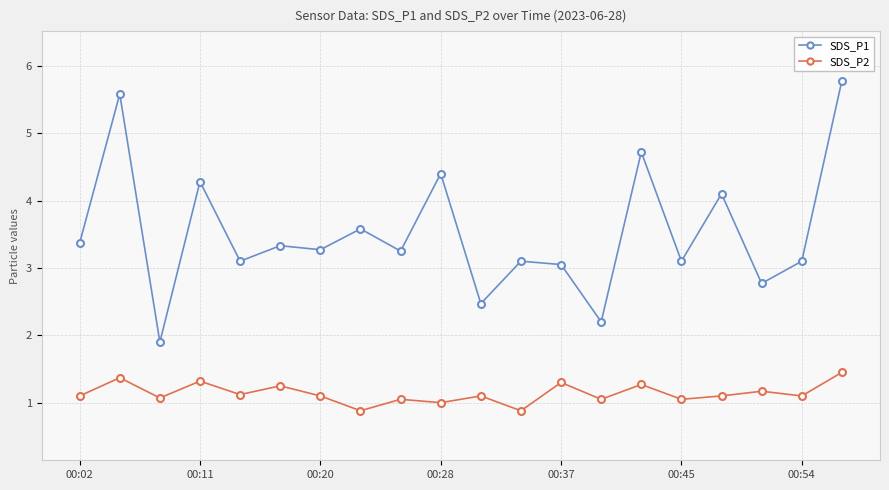

List the series in order of their peak value, lowest first.

SDS_P2, SDS_P1